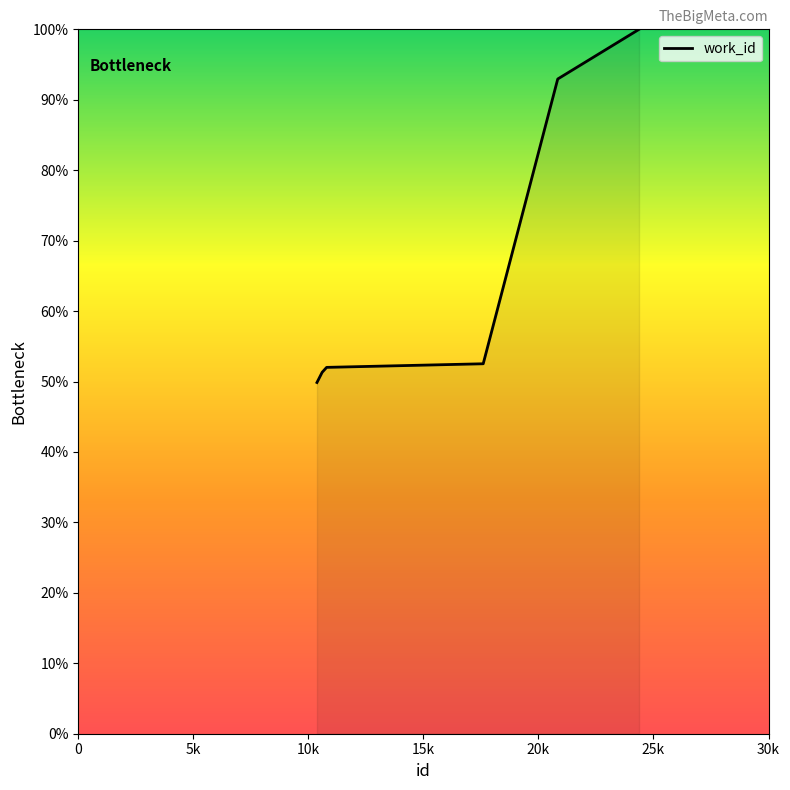

What is the greatest value displayed?

100.0